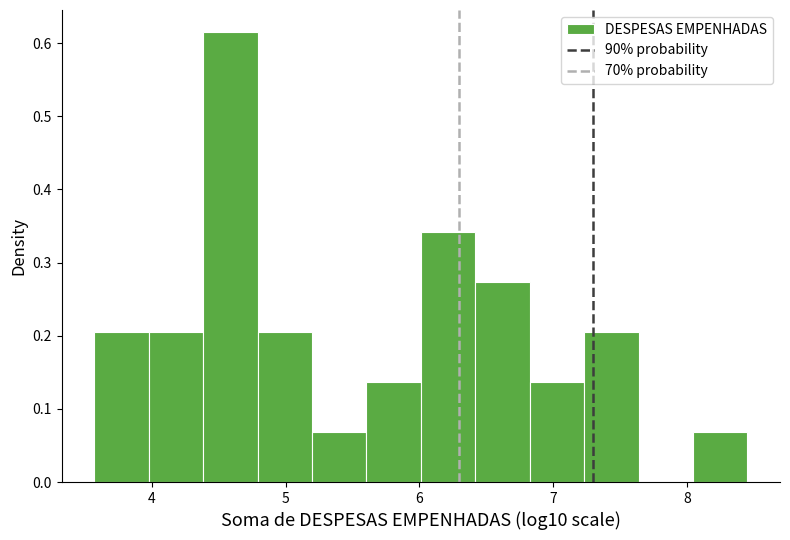

Over which range of the x-axis is the bar tallest?

4.4 to 4.8